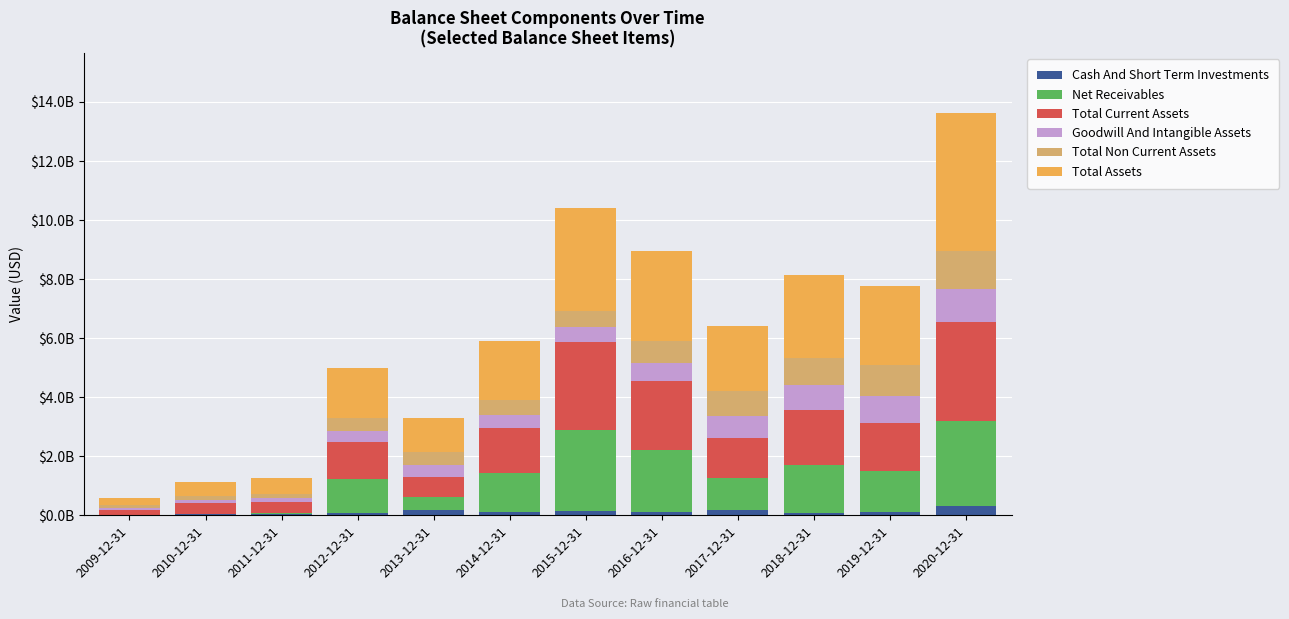

What are all the series names shown in the legend?

Cash And Short Term Investments, Net Receivables, Total Current Assets, Goodwill And Intangible Assets, Total Non Current Assets, Total Assets